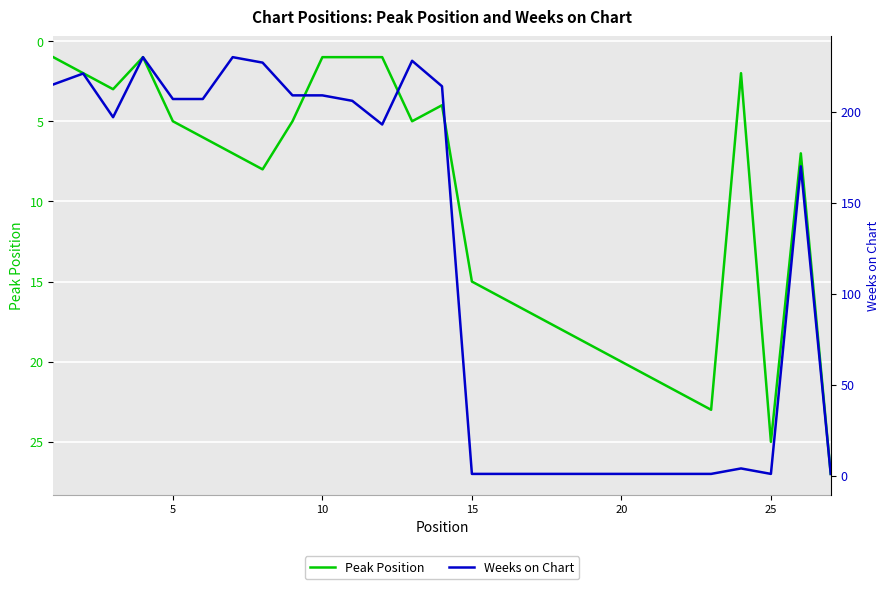

Reading left to right, extract all data points from this chart.

Peak Position: 1	2	3	1	5	6	7	8	5	1	1	1	5	4	15	16	17	18	19	20	21	22	23	2	25	7	27
Weeks on Chart: 215	221	197	230	207	207	230	227	209	209	206	193	228	214	1	1	1	1	1	1	1	1	1	4	1	170	1